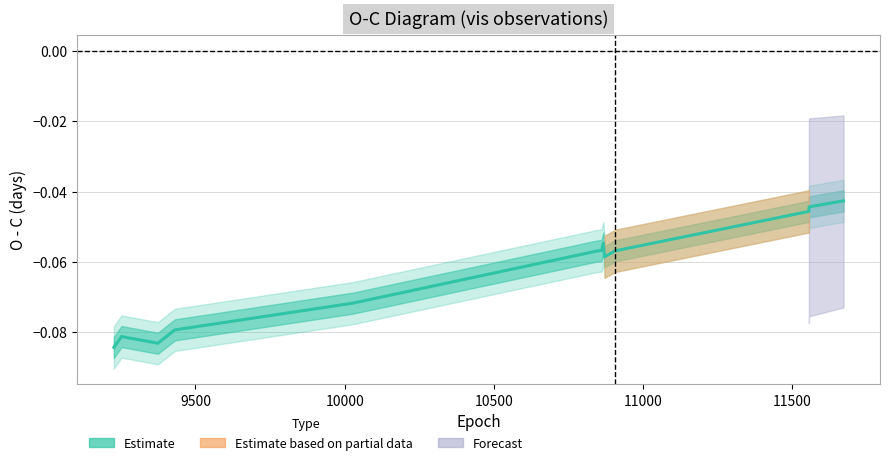

True or false: there are more than 2 points higher than both neighbors.

False